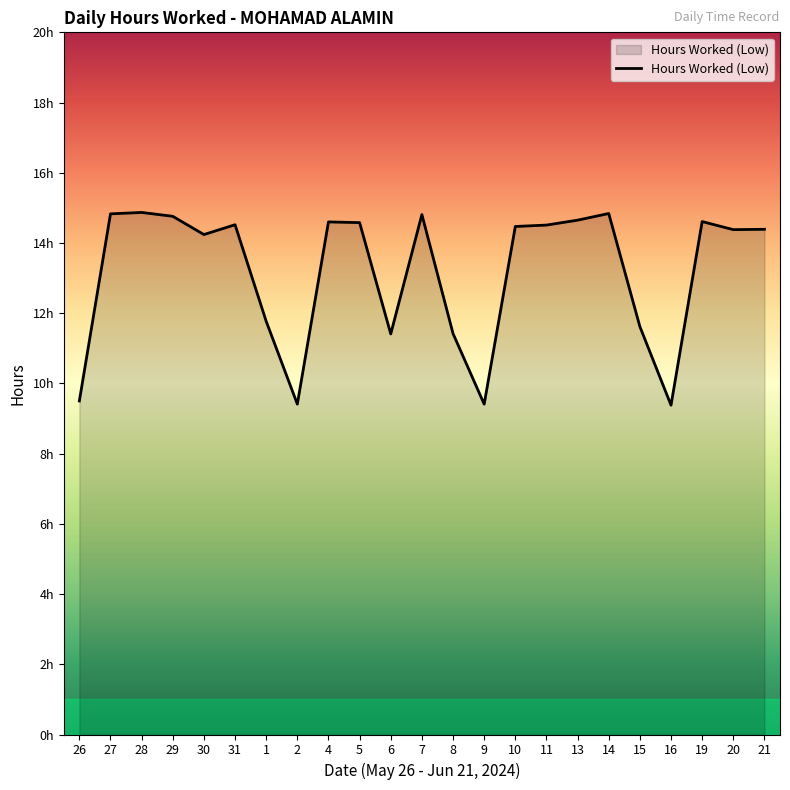

What is the ratio of the value at 30 to the value at 19?

1.0